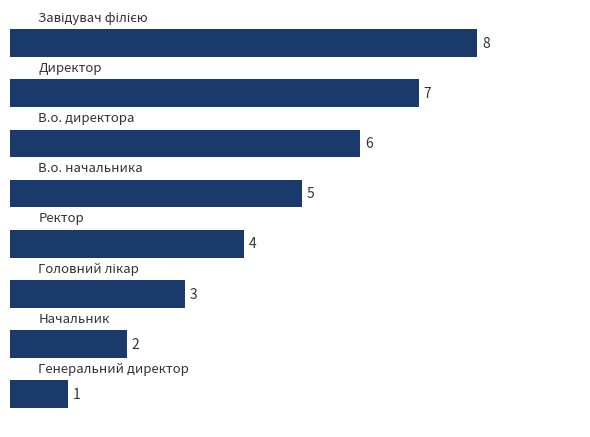

What is the difference between the second highest and second lowest values?

5